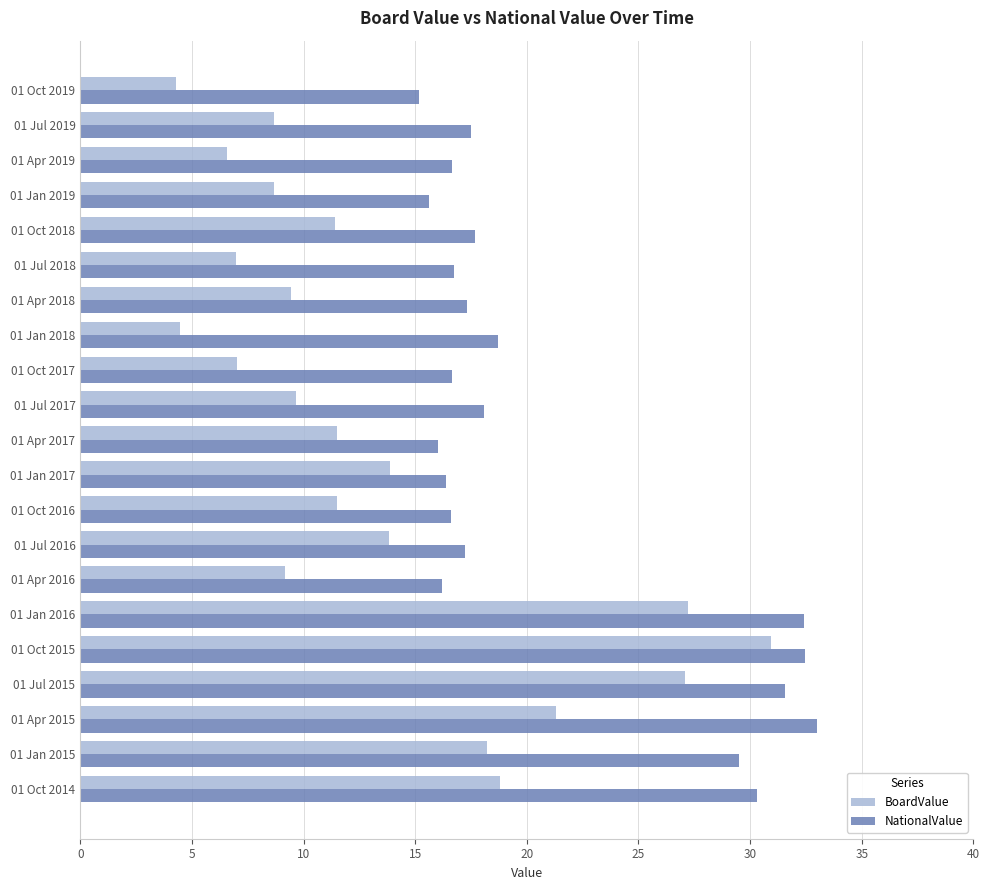

What are all the series names shown in the legend?

BoardValue, NationalValue